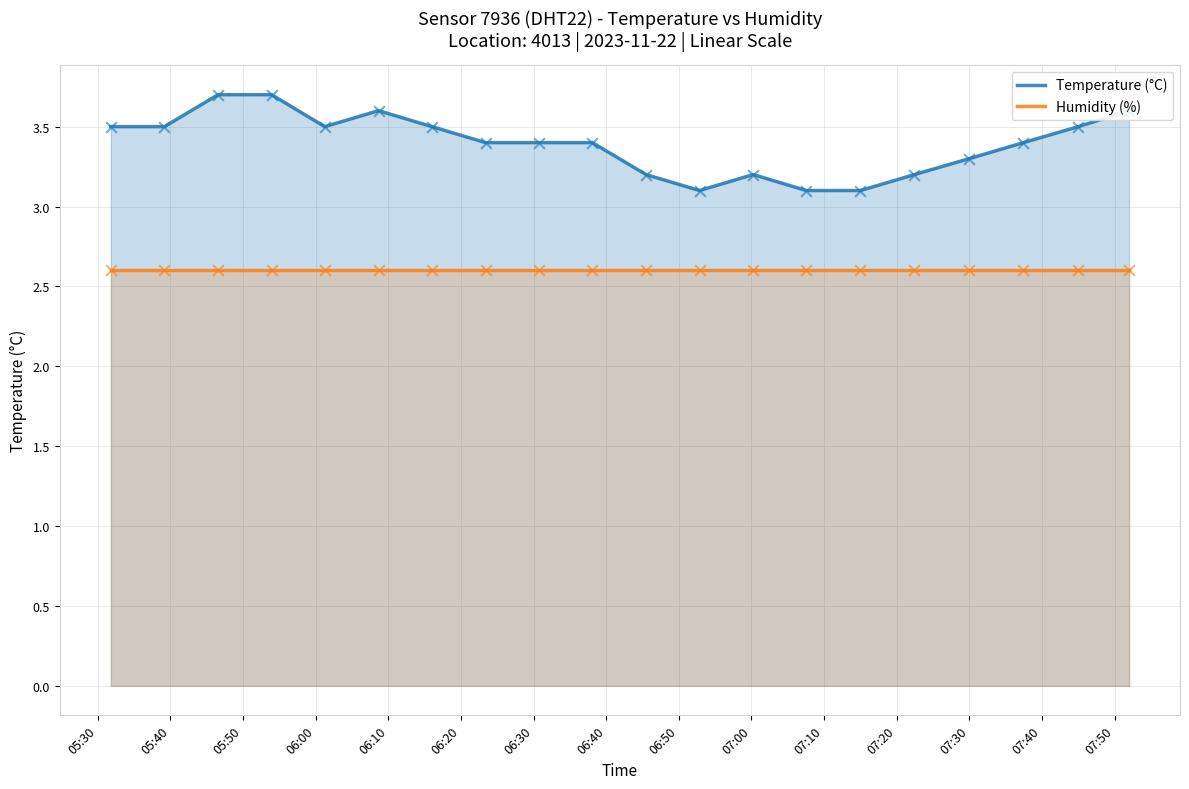

List the series in order of their peak value, lowest first.

Humidity (%), Temperature (°C)